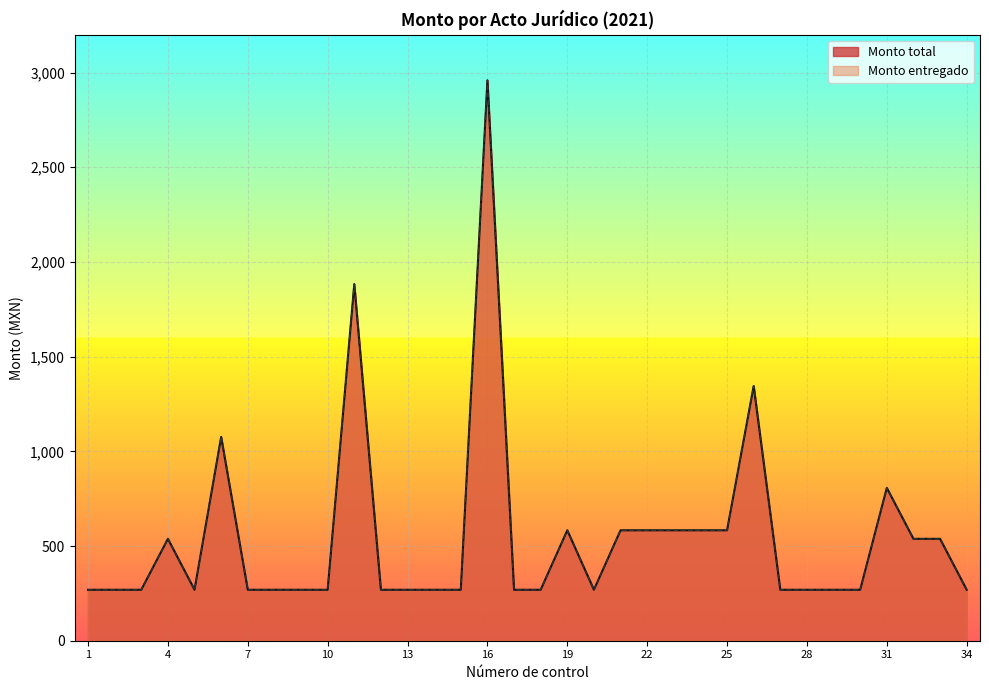

What is the sum of all Monto total values?

18562